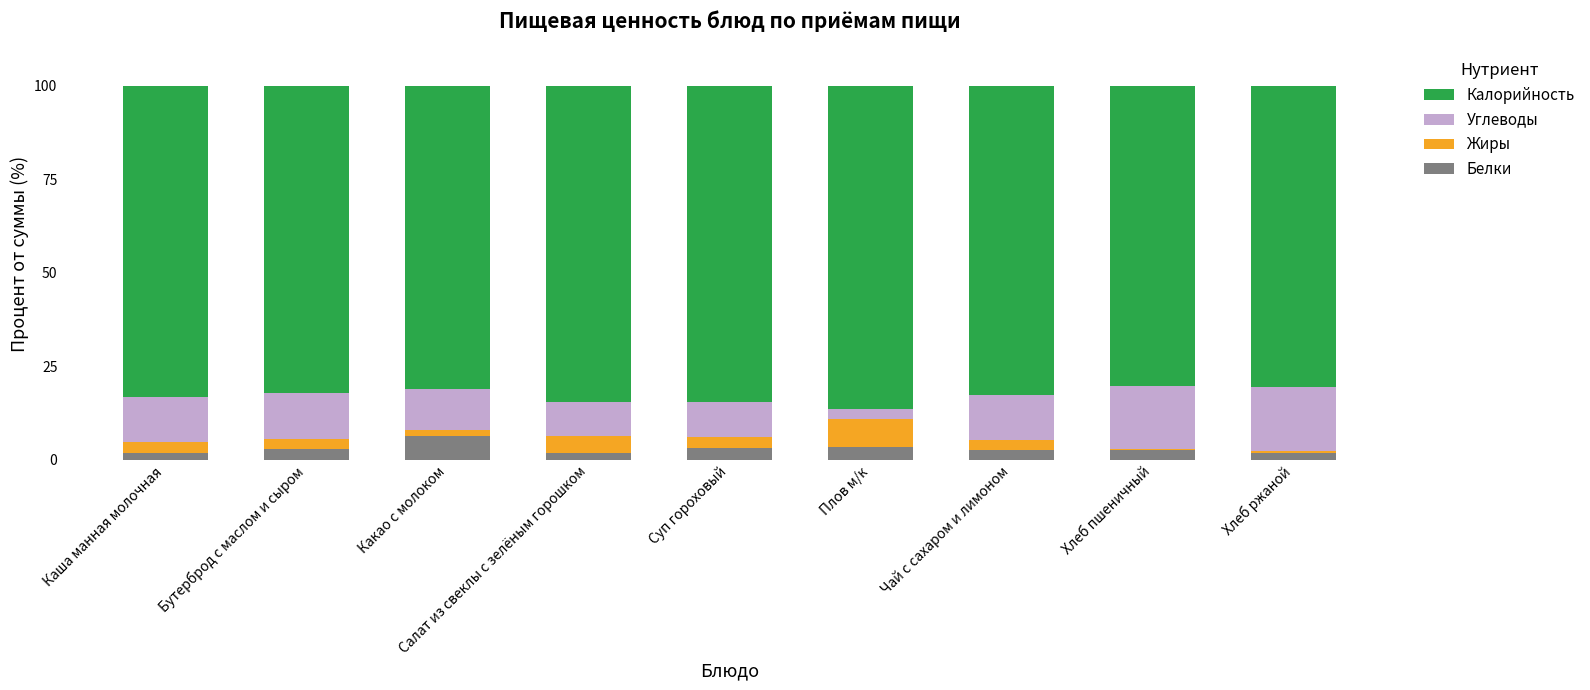

What is the sum of all Белки values?

26.8